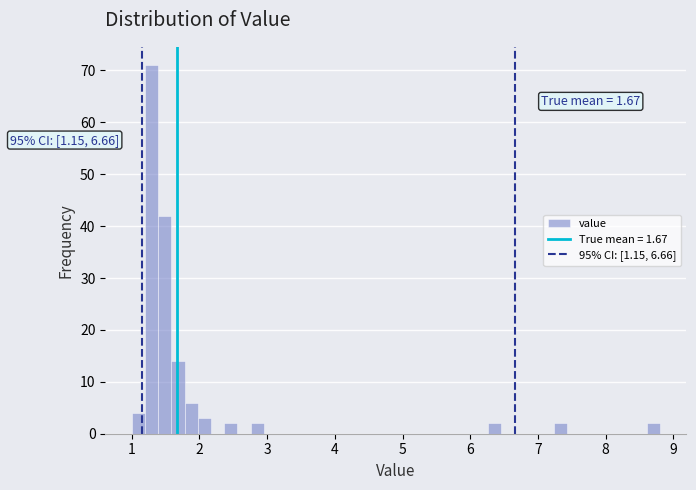

Read against the x-axis, roughly where is the centre of the tallest bar?

1.3